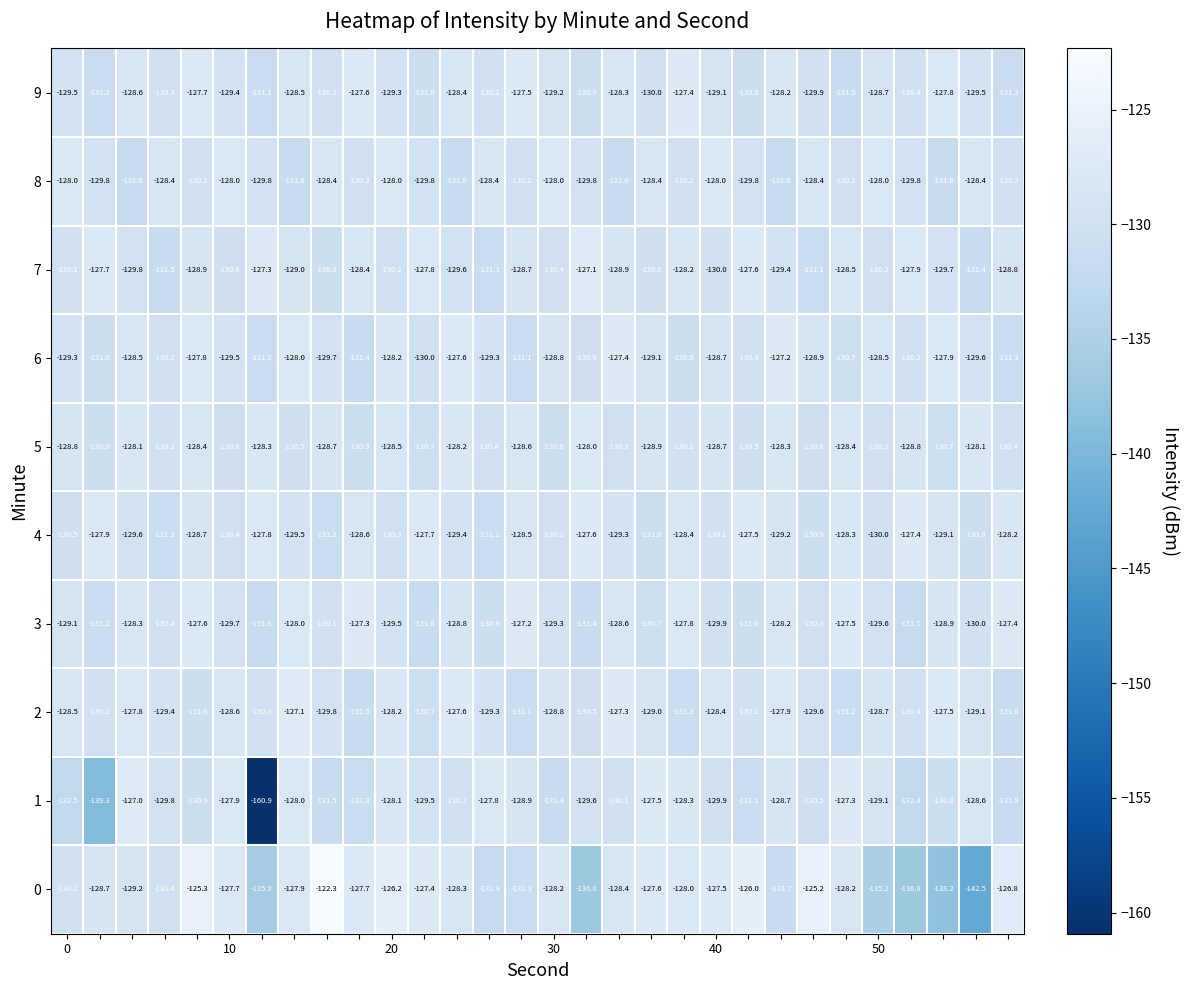

What is the difference between the second highest and minimum values in the 5 series?

2.8